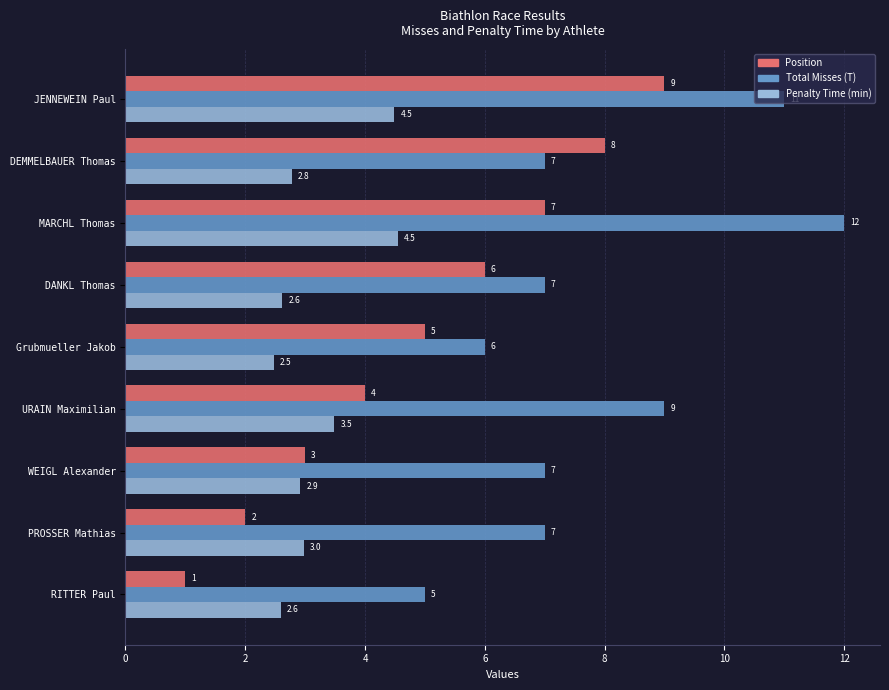

Which category has the highest value in the Total Misses (T) series?

MARCHL Thomas